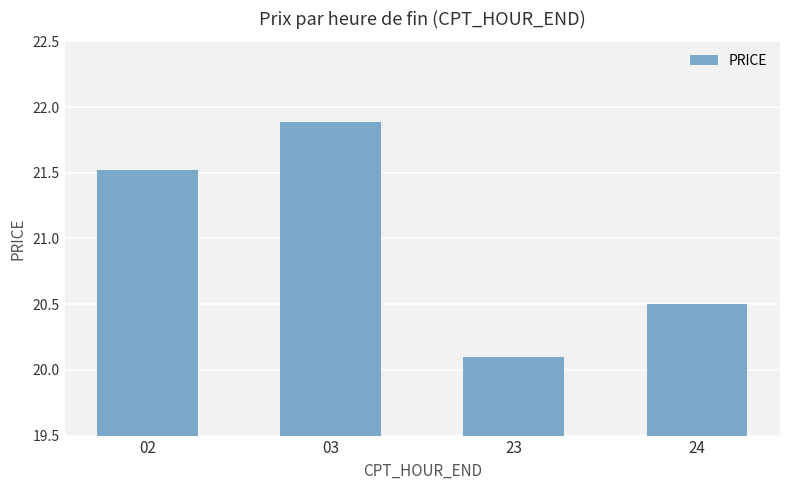

List the labels in order of value, largest first.

03, 02, 24, 23